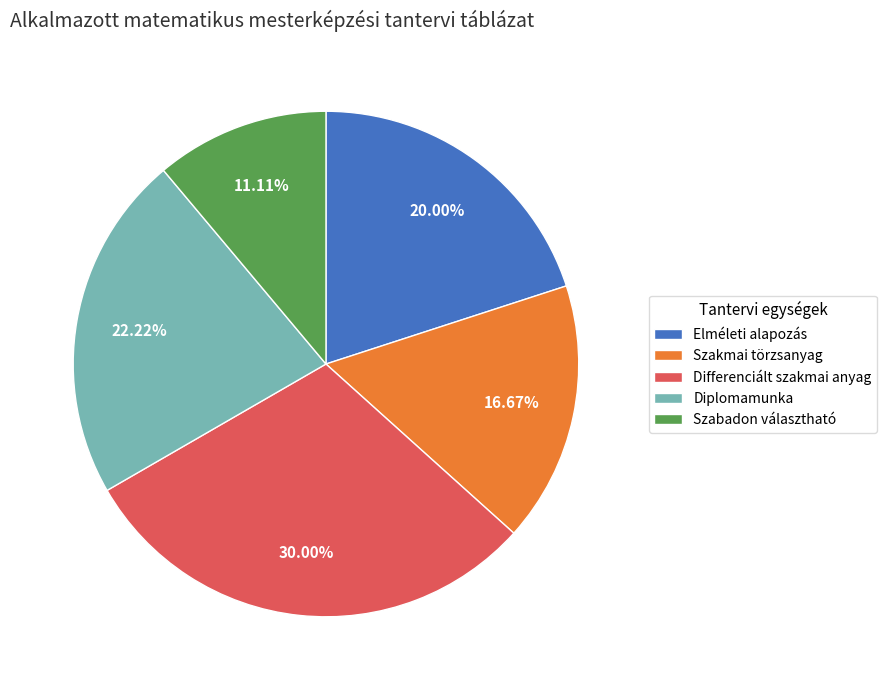

Is there a majority slice in this chart?

No